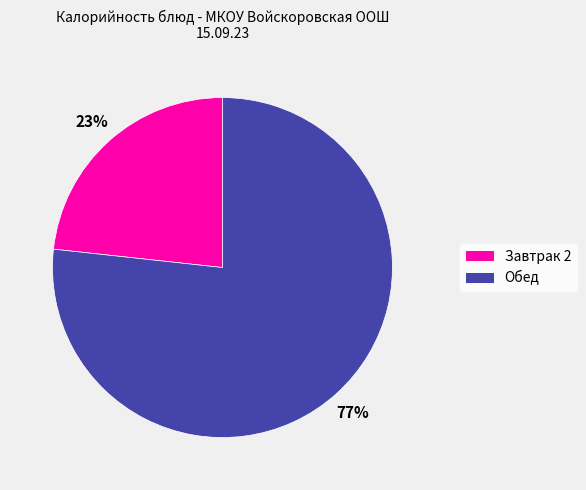

Is the sum of Завтрак 2 and Обед greater than half?

Yes